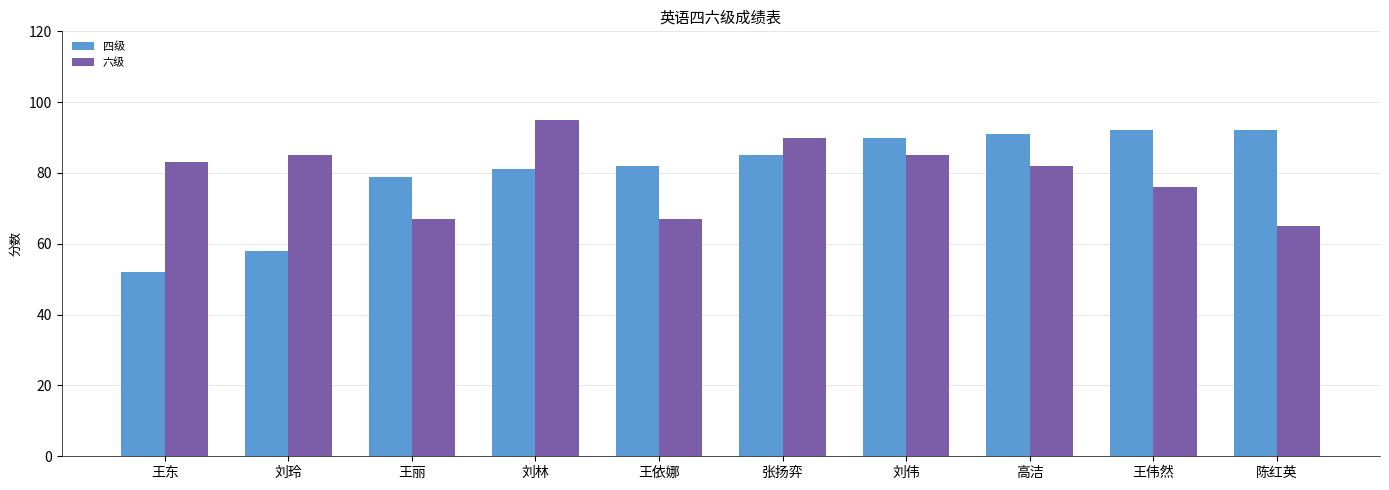

The value of 四级 at 张扬弈 is 146. True or false?

False